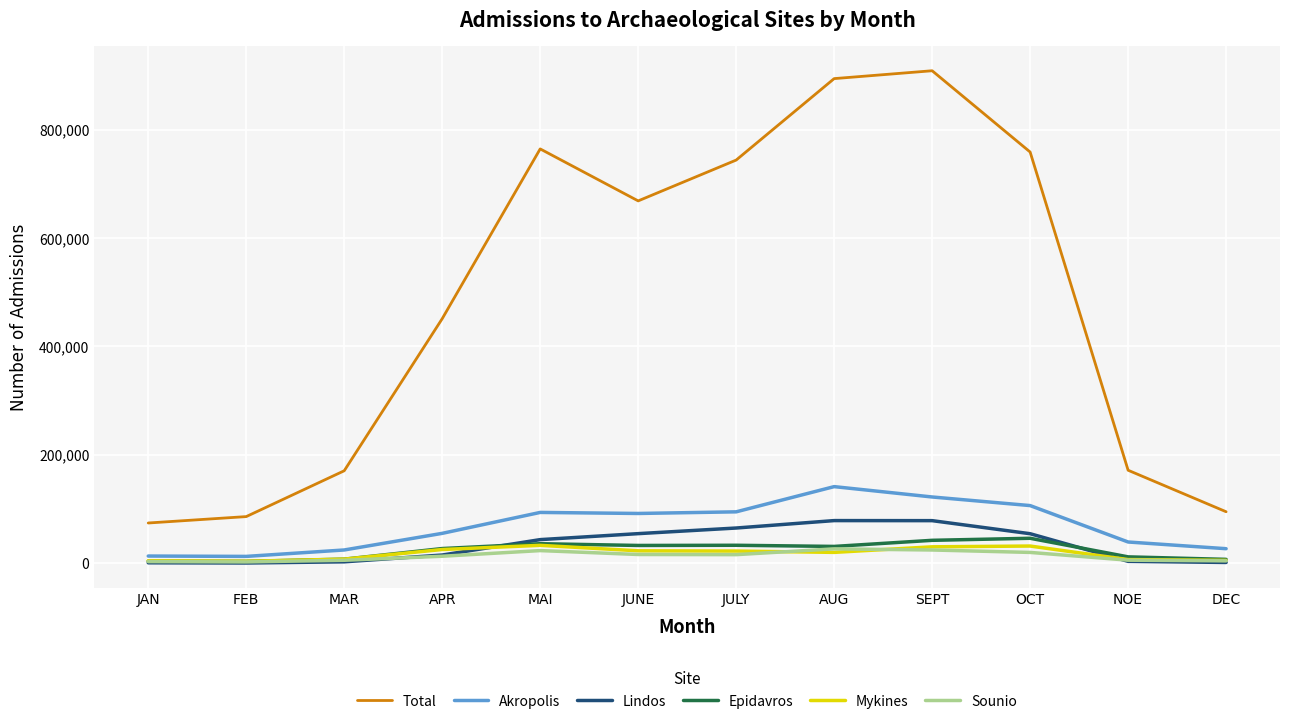

What is the maximum value shown in the chart?

908905